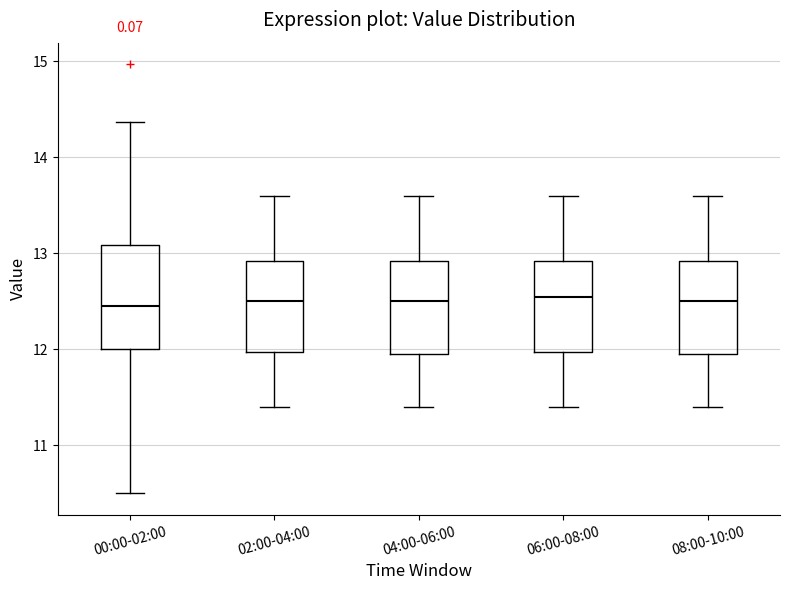

Which box is the tallest, from its lower edge to its upper edge?

00:00-02:00